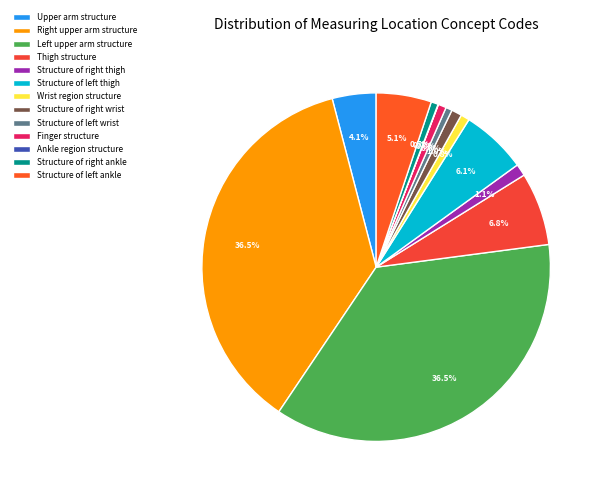

Is it true that Ankle region structure is 0% of the pie?

True